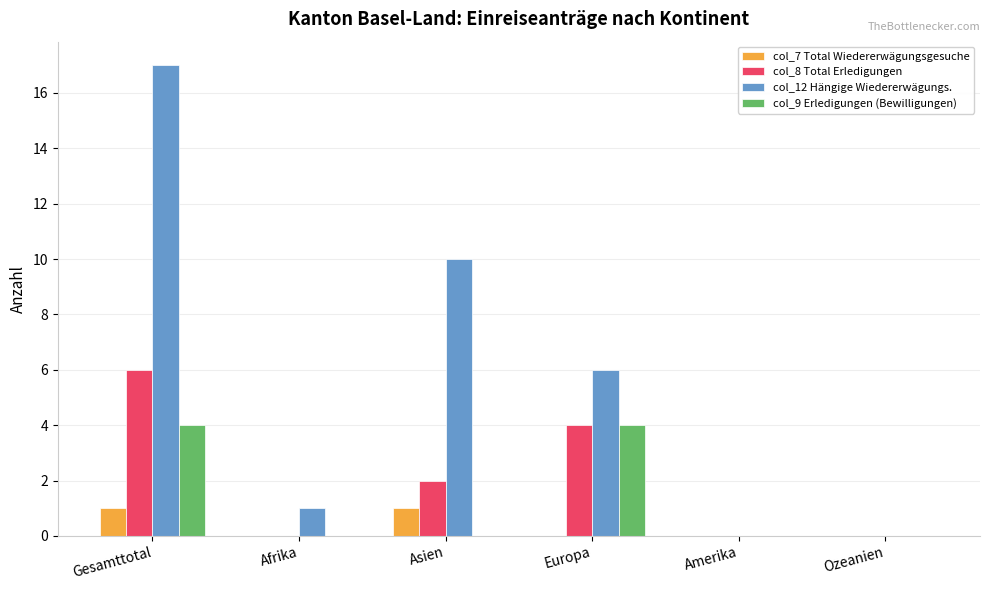

What is the sum of all col_12 Hängige Wiedererwägungs. values?

34